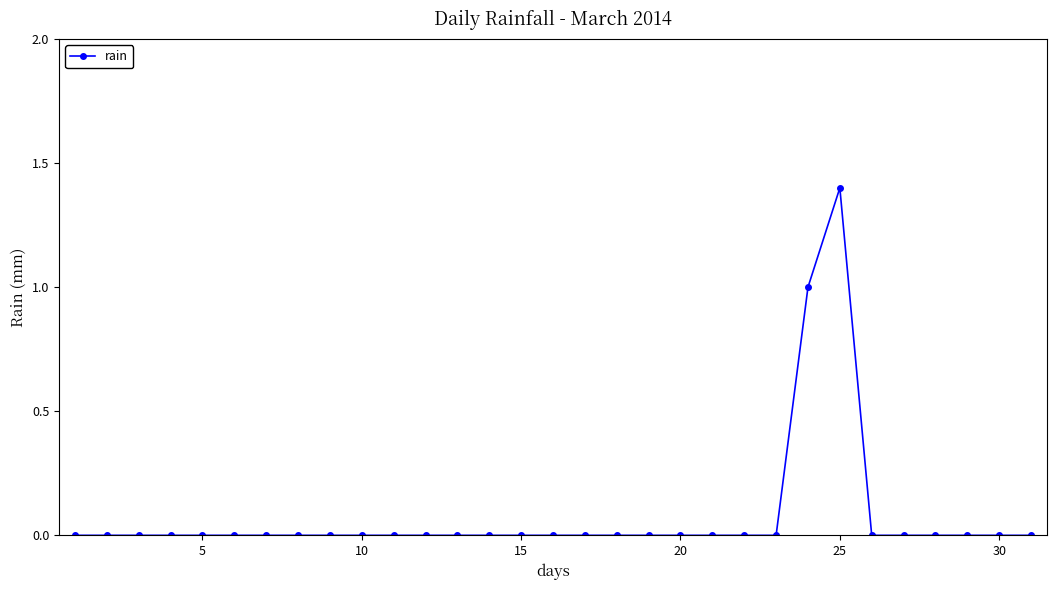

True or false: the data has more than 0 interior local peaks.

True